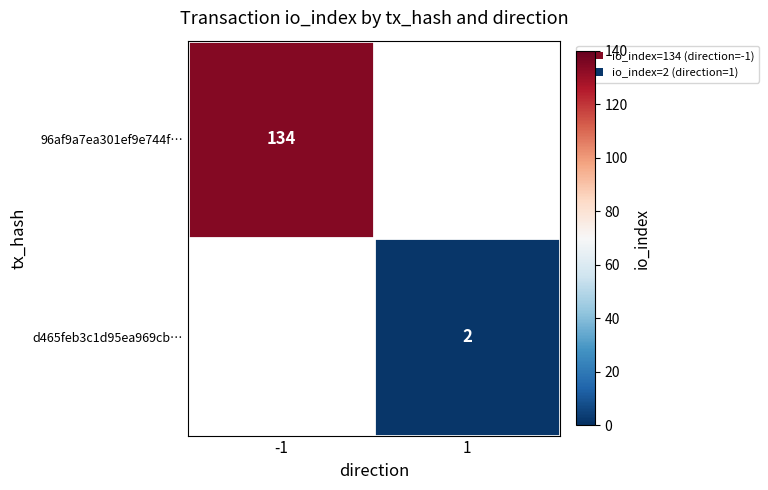

How many data points does each series have?

2